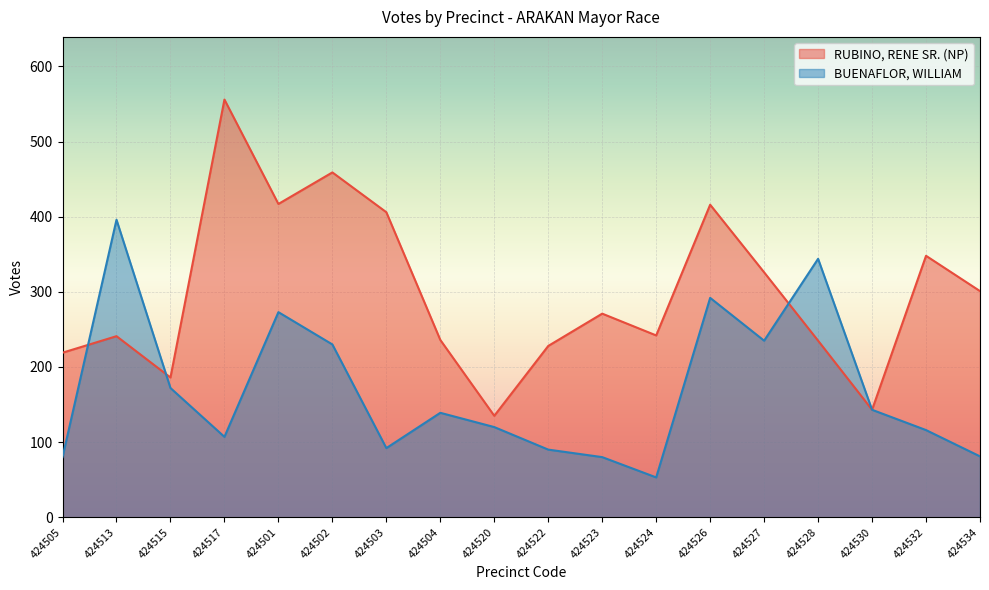

At how many categories does at least one series exceed 196?

15